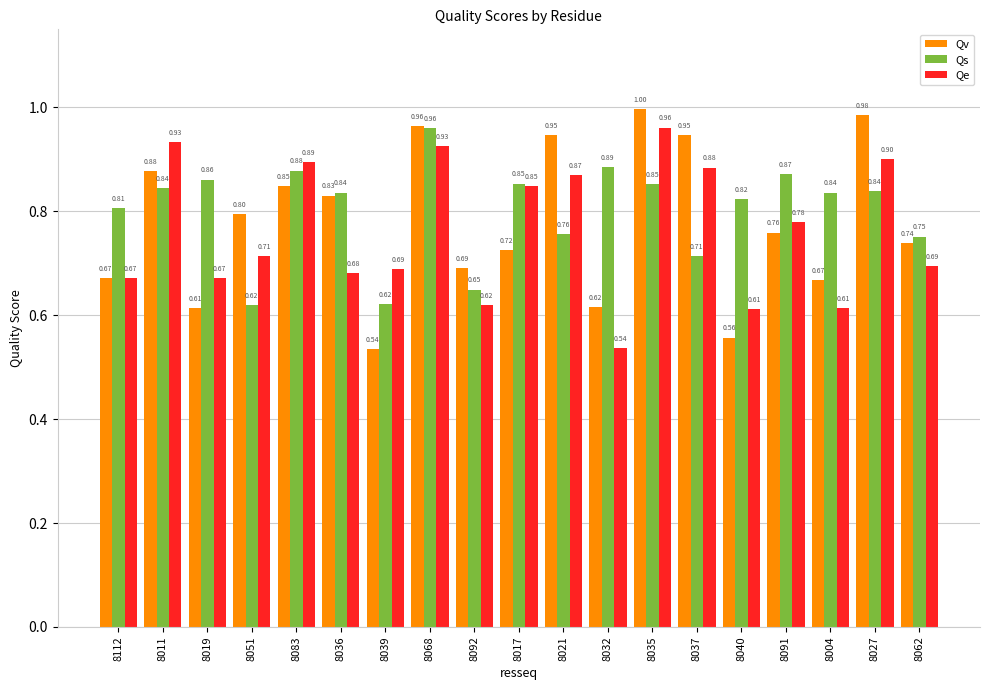

What is the greatest value displayed?

1.0